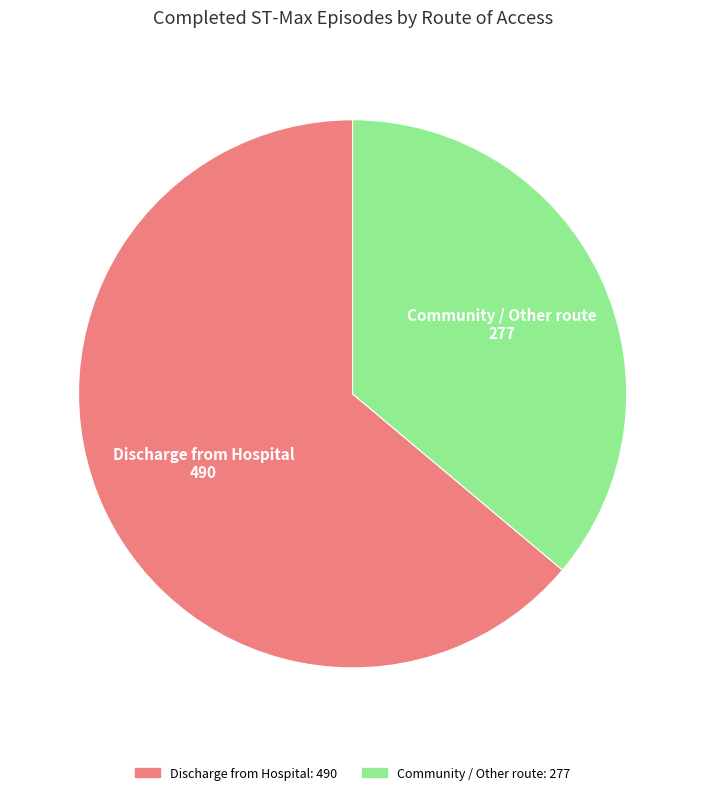

Is there any slice that represents more than half of the pie?

Yes